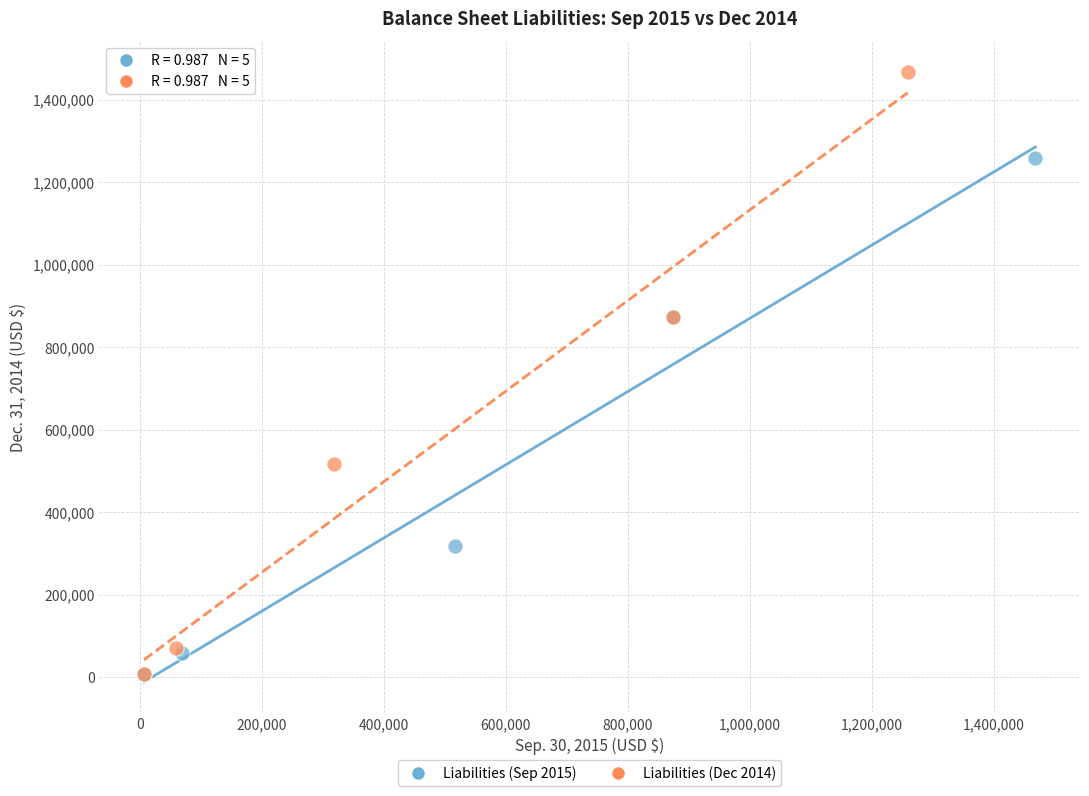

Which series contains the highest Y value?

Liabilities (Dec 2014)